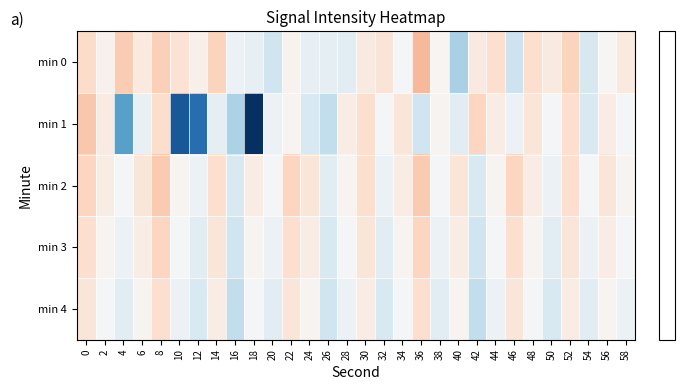

Count the number of data series in this chart.

5